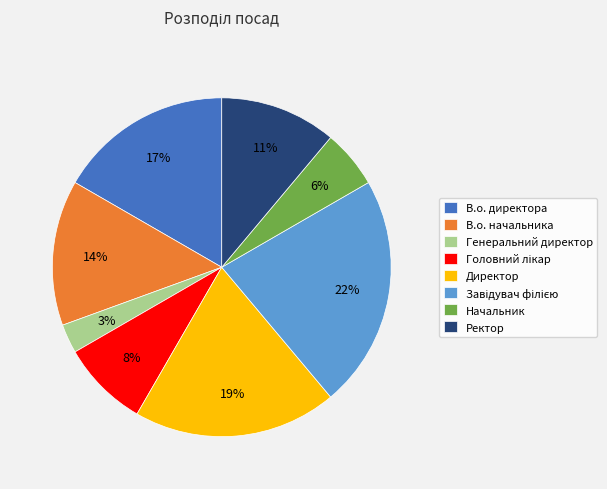

True or false: Директор accounts for 19% of the total.

True